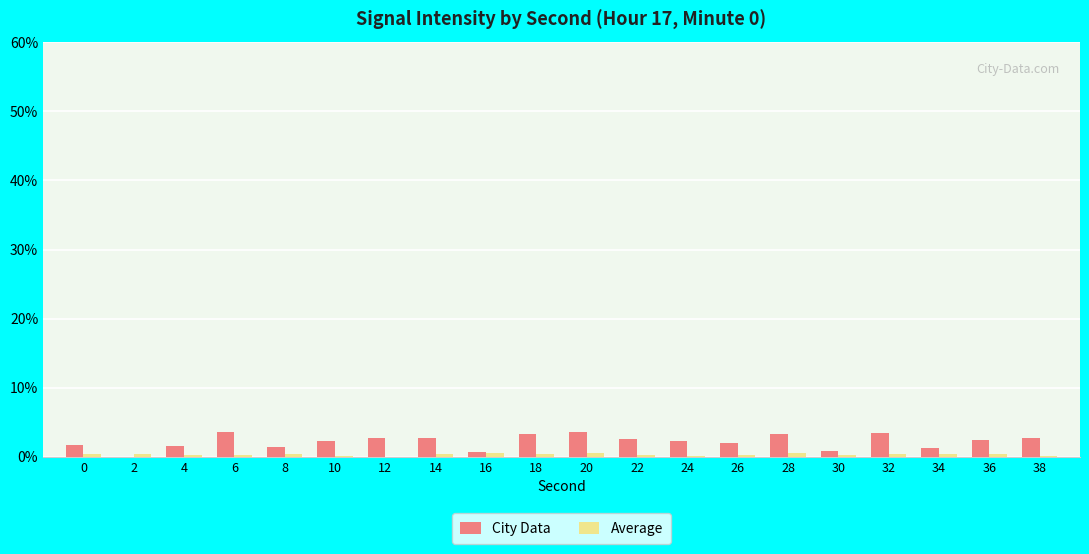

True or false: City Data has a value of 3.6 at 20.

True